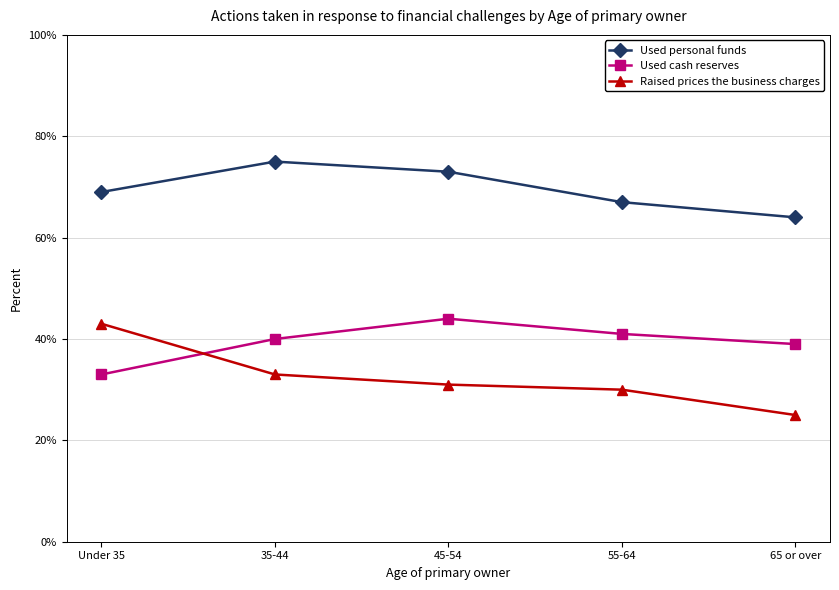

What are all the series names shown in the legend?

Used personal funds, Used cash reserves, Raised prices the business charges